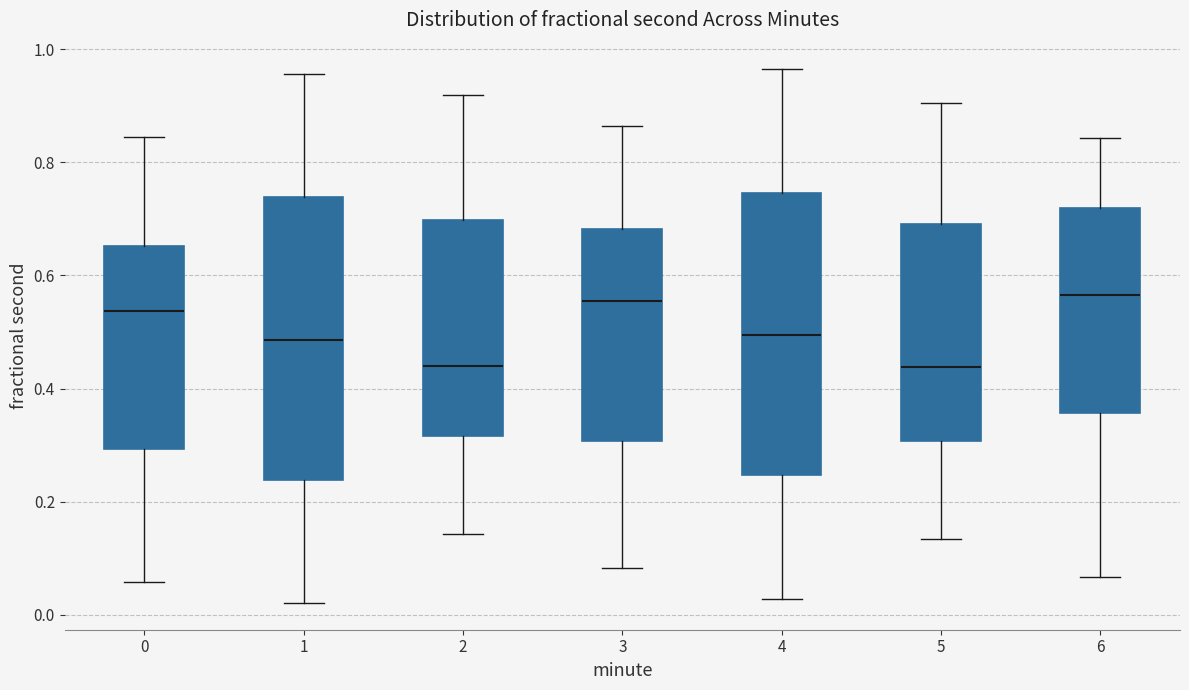

Reading left to right, read every box against the y-axis: the position of its median line, the range the box covers, and the ends of its whiskers. The values are not printed on the chart, so give them approximately, as read against the axis.

0: median 0.54, box 0.30 to 0.66, whiskers 0.06 to 0.84
1: median 0.48, box 0.24 to 0.74, whiskers 0.02 to 0.96
2: median 0.44, box 0.32 to 0.70, whiskers 0.14 to 0.92
3: median 0.56, box 0.30 to 0.68, whiskers 0.08 to 0.86
4: median 0.50, box 0.24 to 0.74, whiskers 0.02 to 0.96
5: median 0.44, box 0.30 to 0.70, whiskers 0.14 to 0.90
6: median 0.56, box 0.36 to 0.72, whiskers 0.06 to 0.84